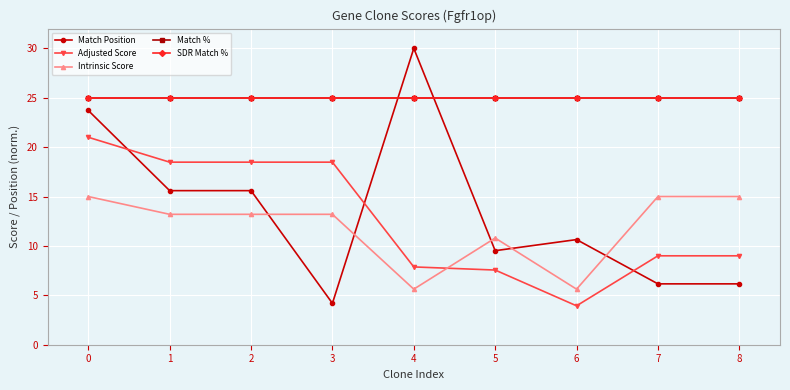

Between which two adjacent categories do Adjusted Score and Match Position first intersect?

0 and 1